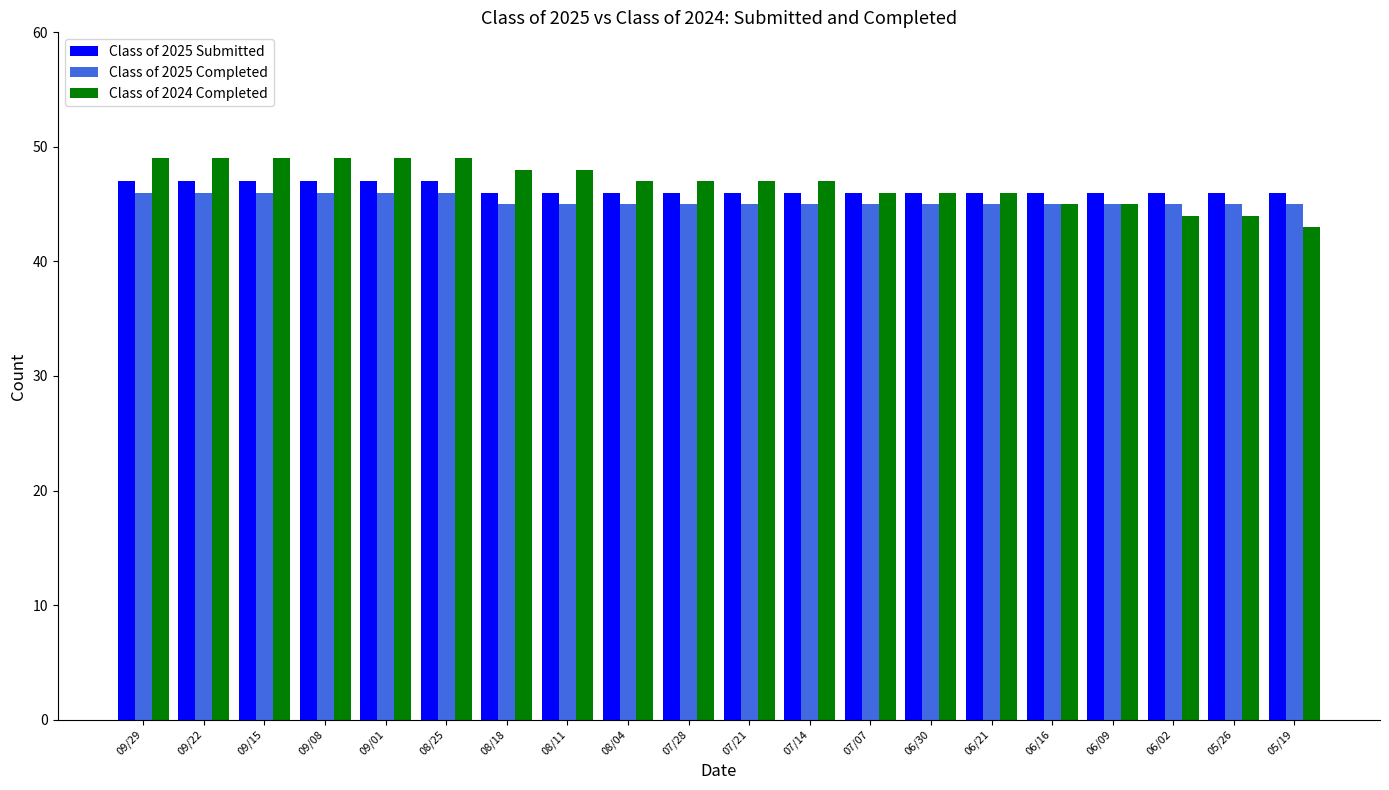

Reading left to right, list all the values displayed in this chart.

Class of 2025 Submitted: 47	47	47	47	47	47	46	46	46	46	46	46	46	46	46	46	46	46	46	46
Class of 2025 Completed: 46	46	46	46	46	46	45	45	45	45	45	45	45	45	45	45	45	45	45	45
Class of 2024 Completed: 49	49	49	49	49	49	48	48	47	47	47	47	46	46	46	45	45	44	44	43